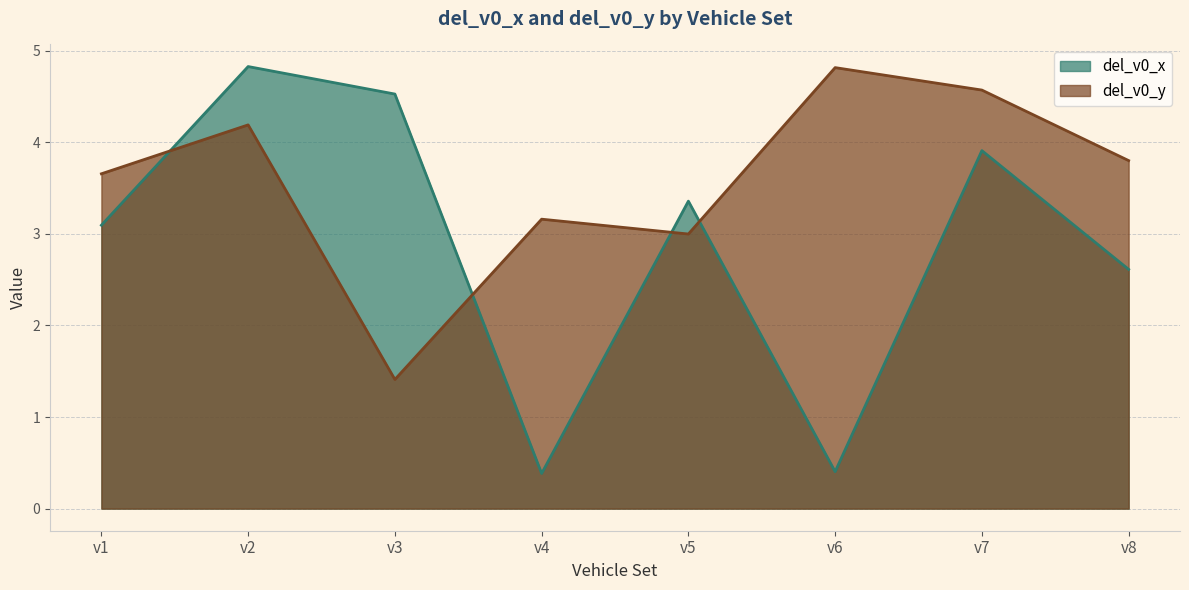

Which series has the widest spread of values?

del_v0_x